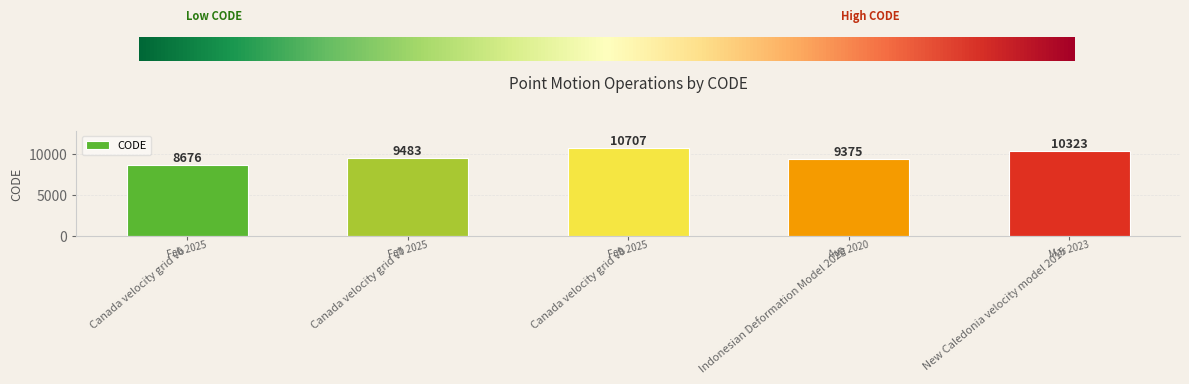

What is the ratio of the value at Canada velocity grid v7 to the value at Indonesian Deformation Model 2020?

1.0